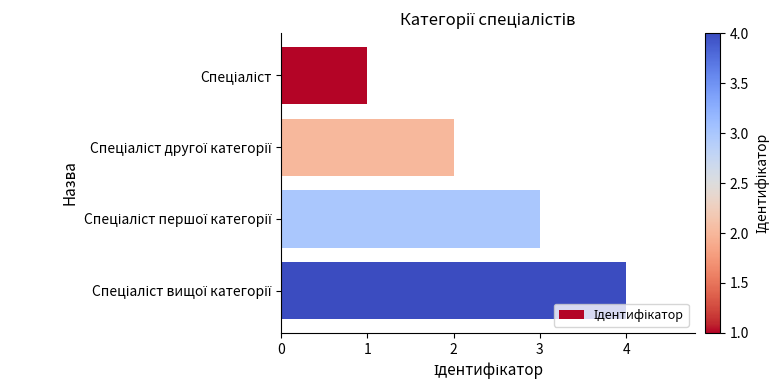

What is the maximum value shown in the chart?

4